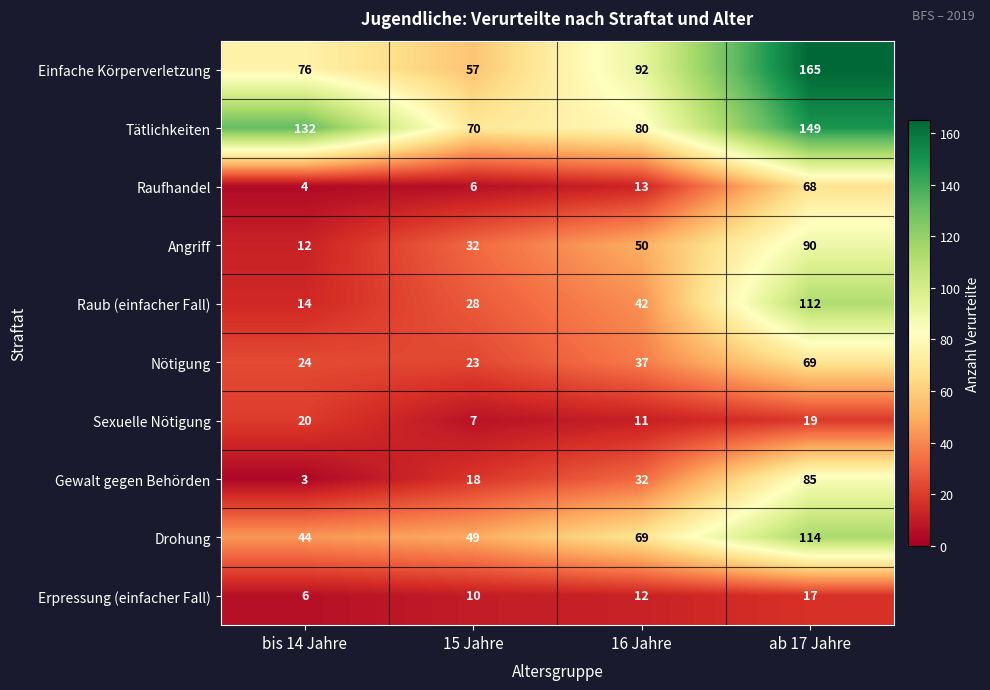

Between bis 14 Jahre and ab 17 Jahre, which series saw the biggest shift?

Raub (einfacher Fall)